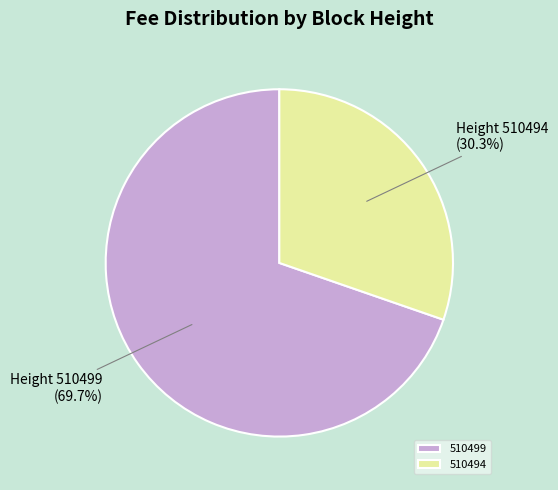

The 510499 slice represents 70% of the pie. True or false?

True